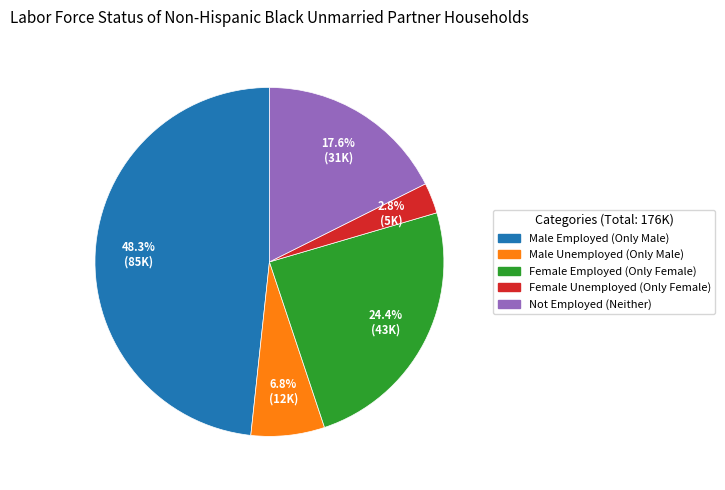

What is the largest slice in the pie chart?

Male Employed (Only Male)